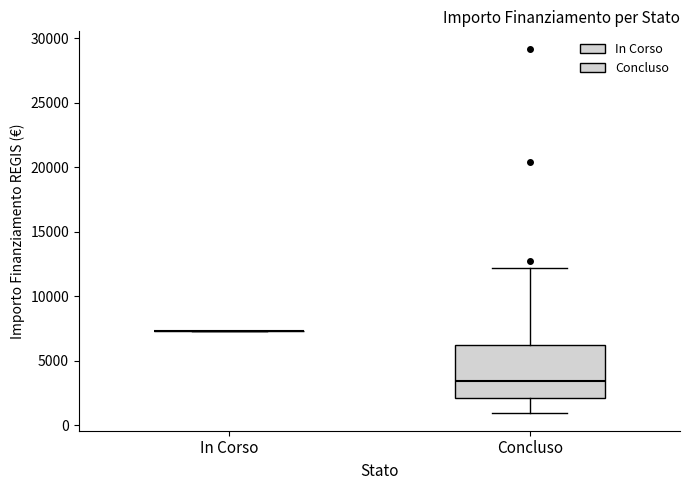

Reading left to right, read every box against the y-axis: the position of its median line, the range the box covers, and the ends of its whiskers. The values are not printed on the chart, so give them approximately, as read against the axis.

In Corso: box collapsed to a line at 7500, whiskers 7500 to 7500
Concluso: median 3500, box 2000 to 6000, whiskers 1000 to 12000